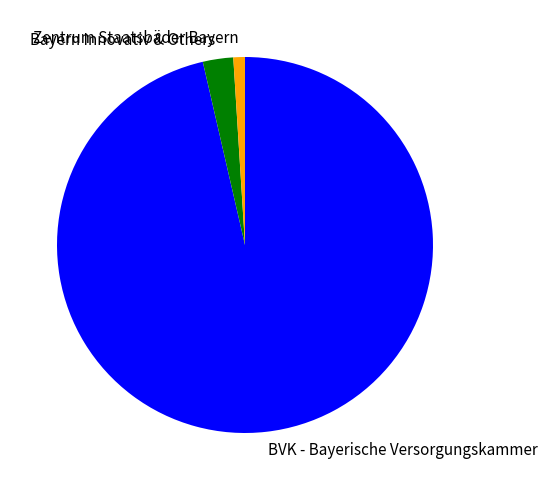

What is the smallest slice in the pie chart?

Zentrum Staatsbäder Bayern